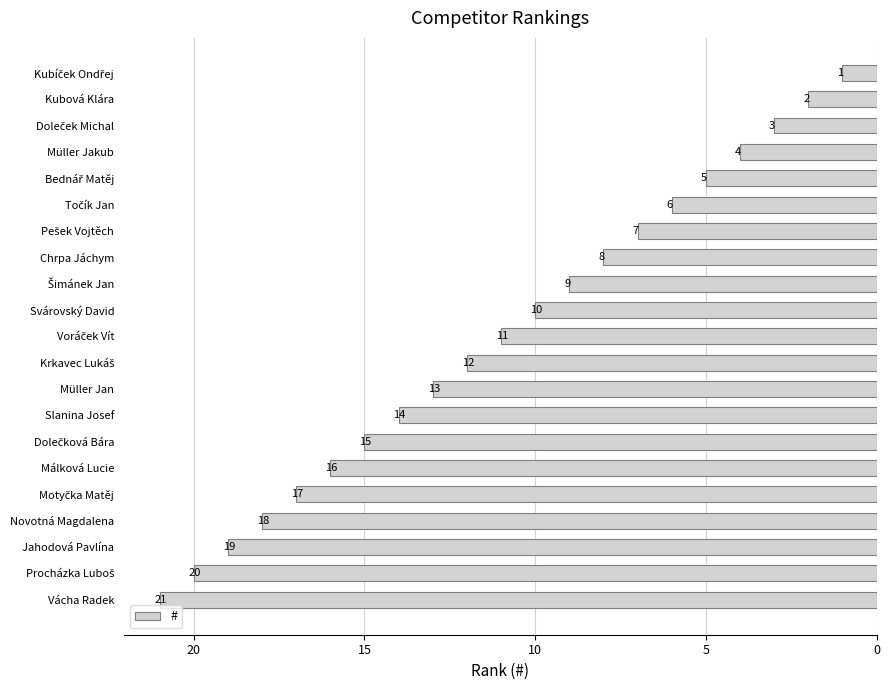

At which category does the chart reach its peak across all series?

Vácha Radek